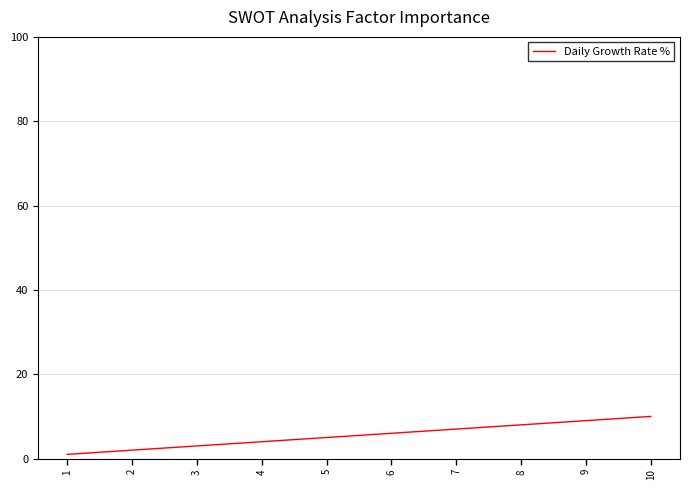

What is the change in value from 6 to 8?

+2